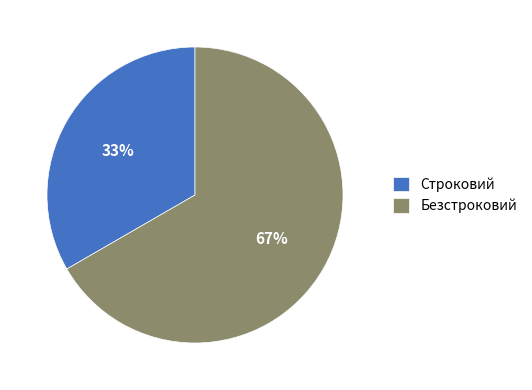

To the nearest percent, what portion does Безстроковий represent?

67%